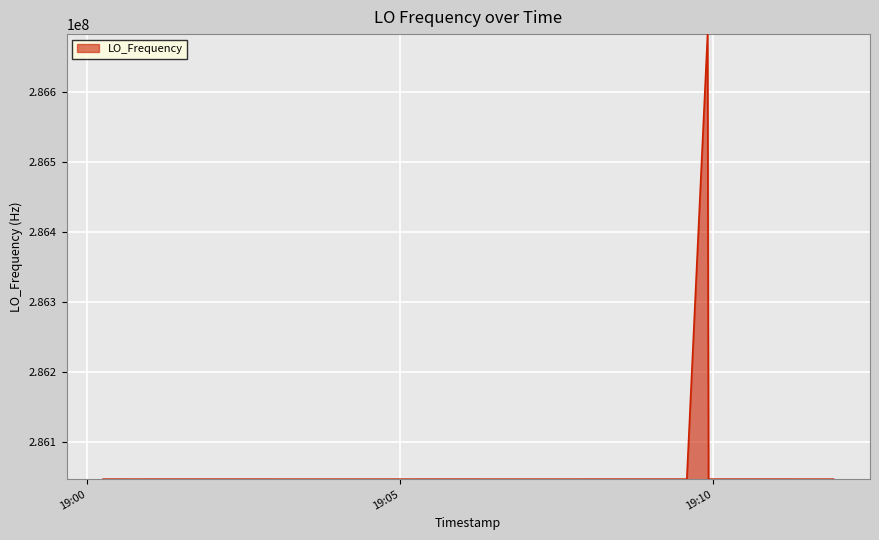

What is the difference between the maximum and minimum values?

635709.4